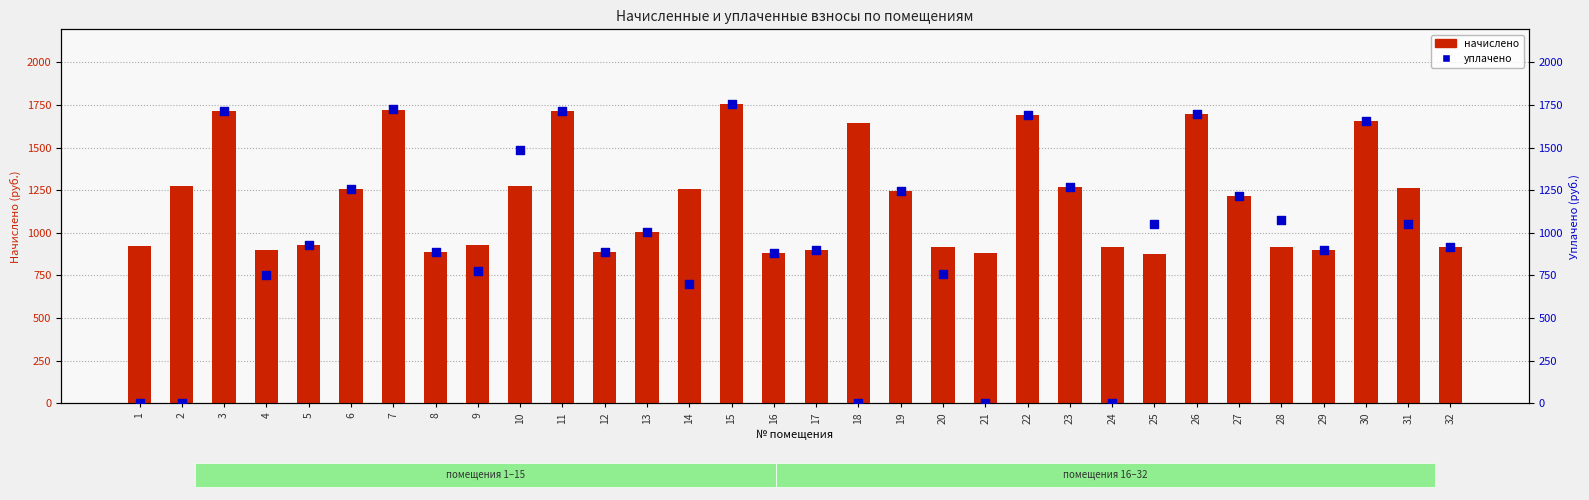

Is the value of уплачено at 1 greater than the value of начислено at 23?

No